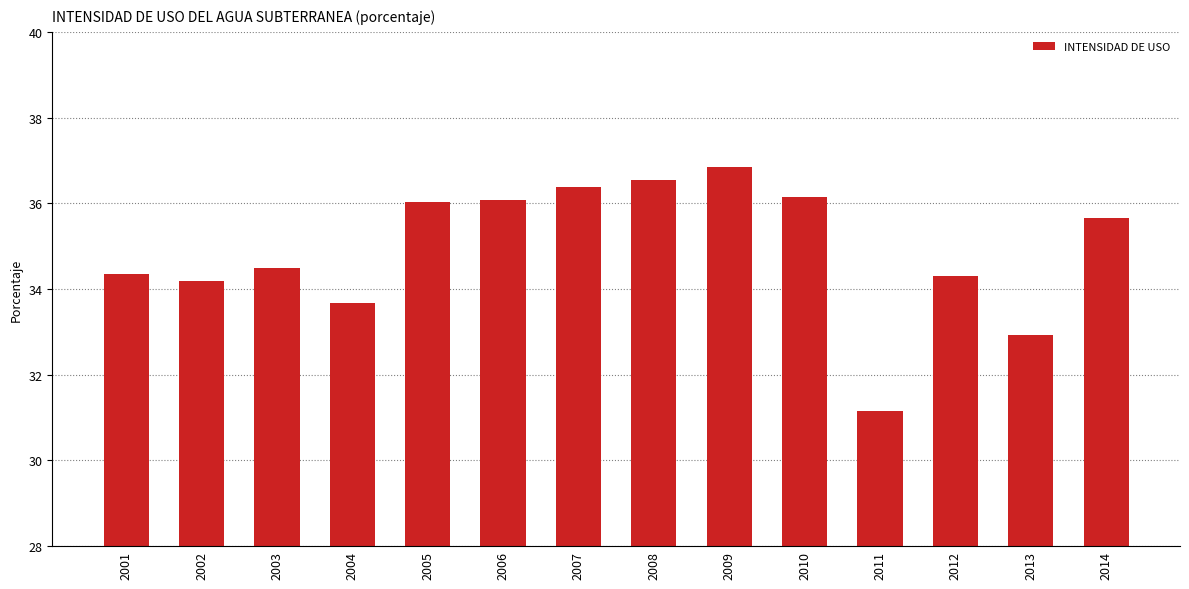

At which label is the value closest to 34?

2002